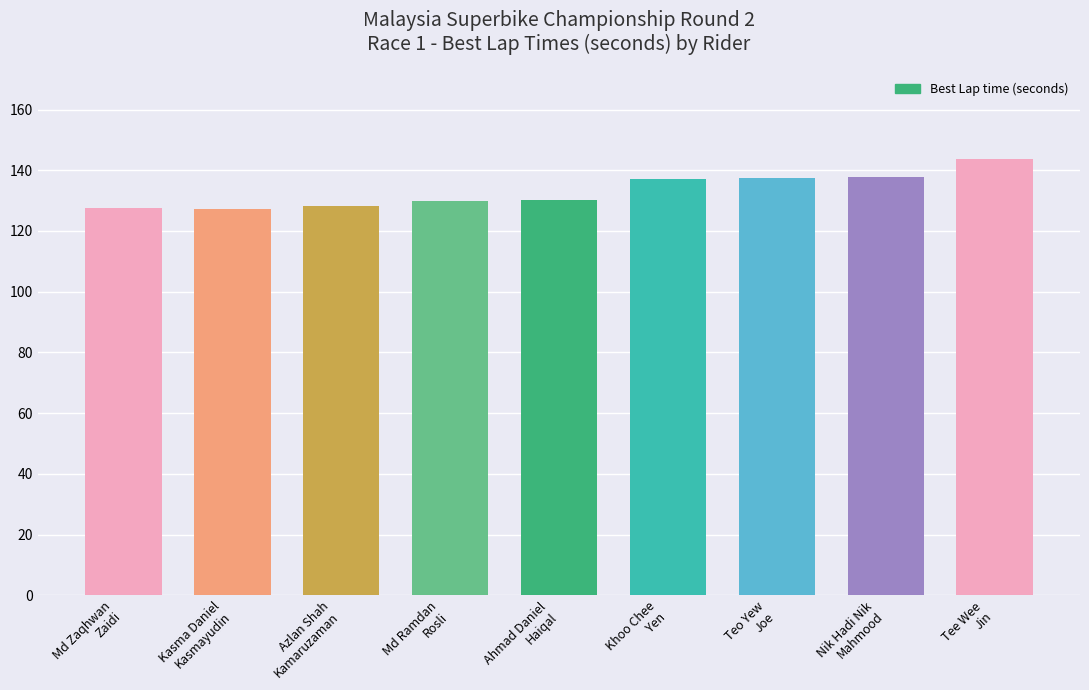

True or false: the data shows 220.1 at Azlan Shah
Kamaruzaman.

False